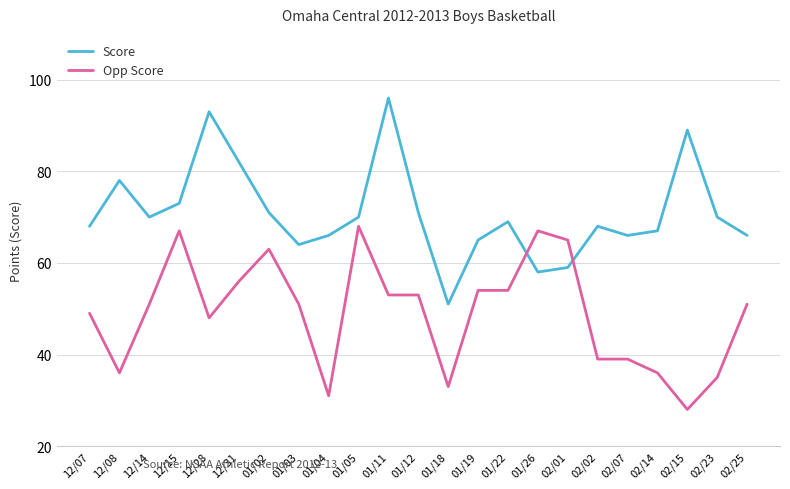

At which category does Opp Score reach its first local peak?

12/15